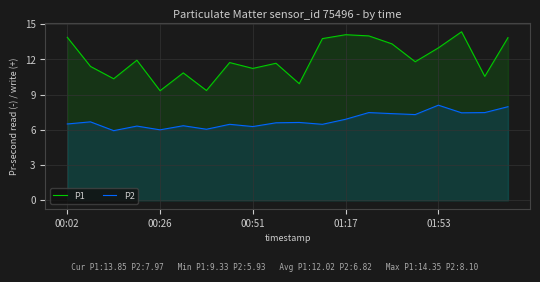

What is the total value across all series at 01:53?

21.1